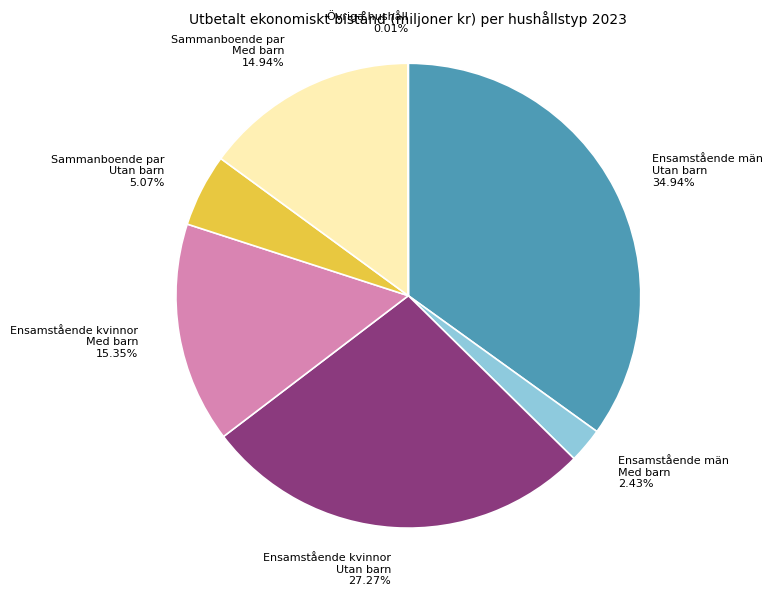

Approximately how many times larger is the value at Ensamstående män Med barn compared to Sammanboende par Utan barn?

0.5